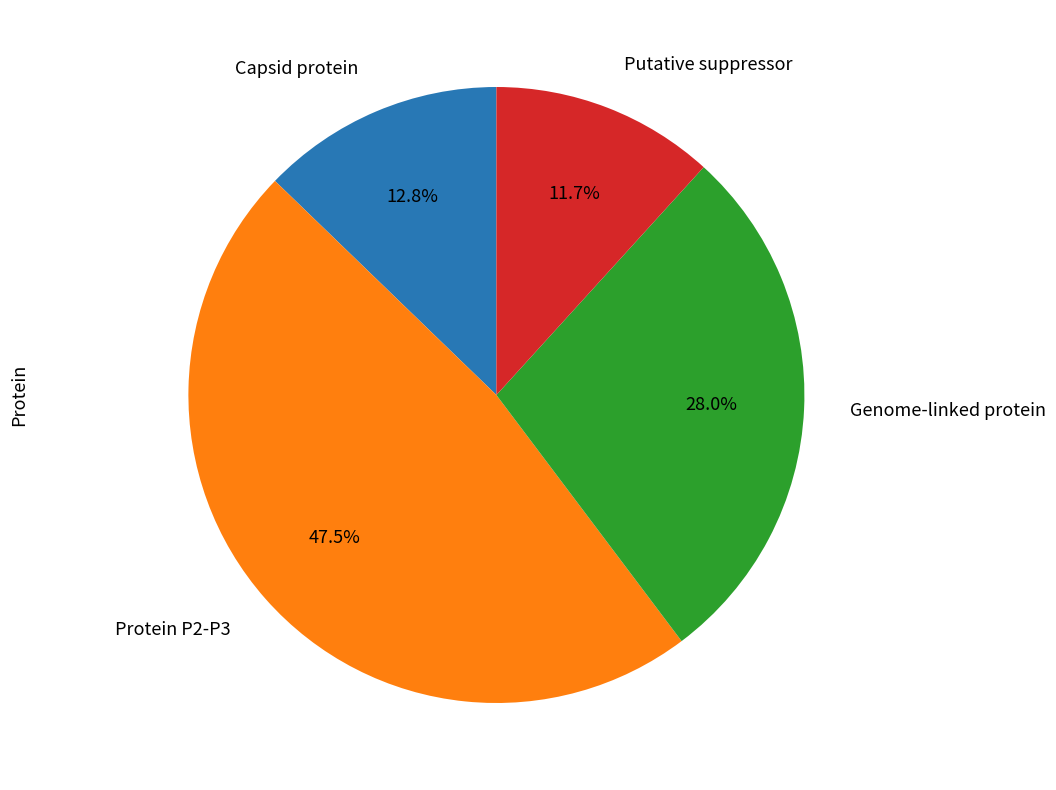

Between Genome-linked protein and Putative suppressor, which is larger?

Genome-linked protein